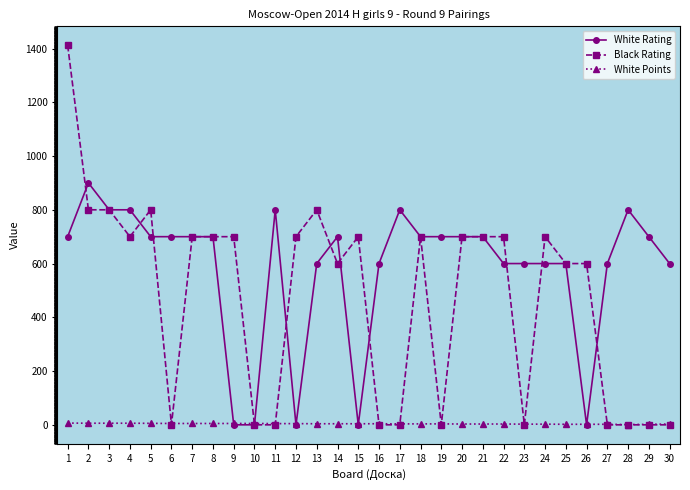

List the series in order of their peak value, lowest first.

White Points, White Rating, Black Rating